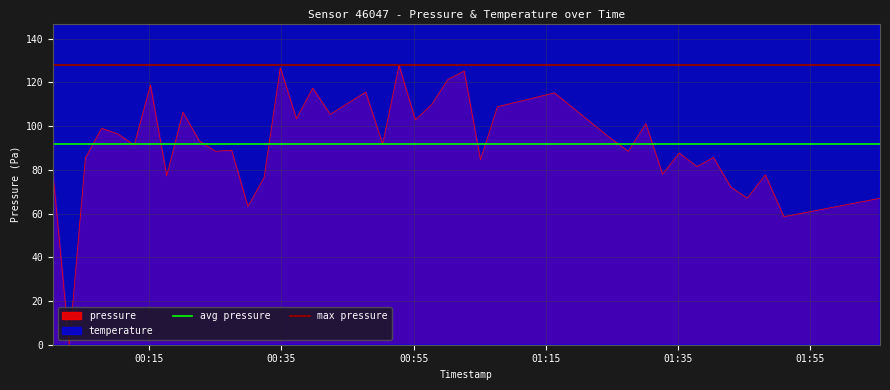

Is the value of max pressure at 00:35 greater than the value of avg pressure at 00:35?

Yes